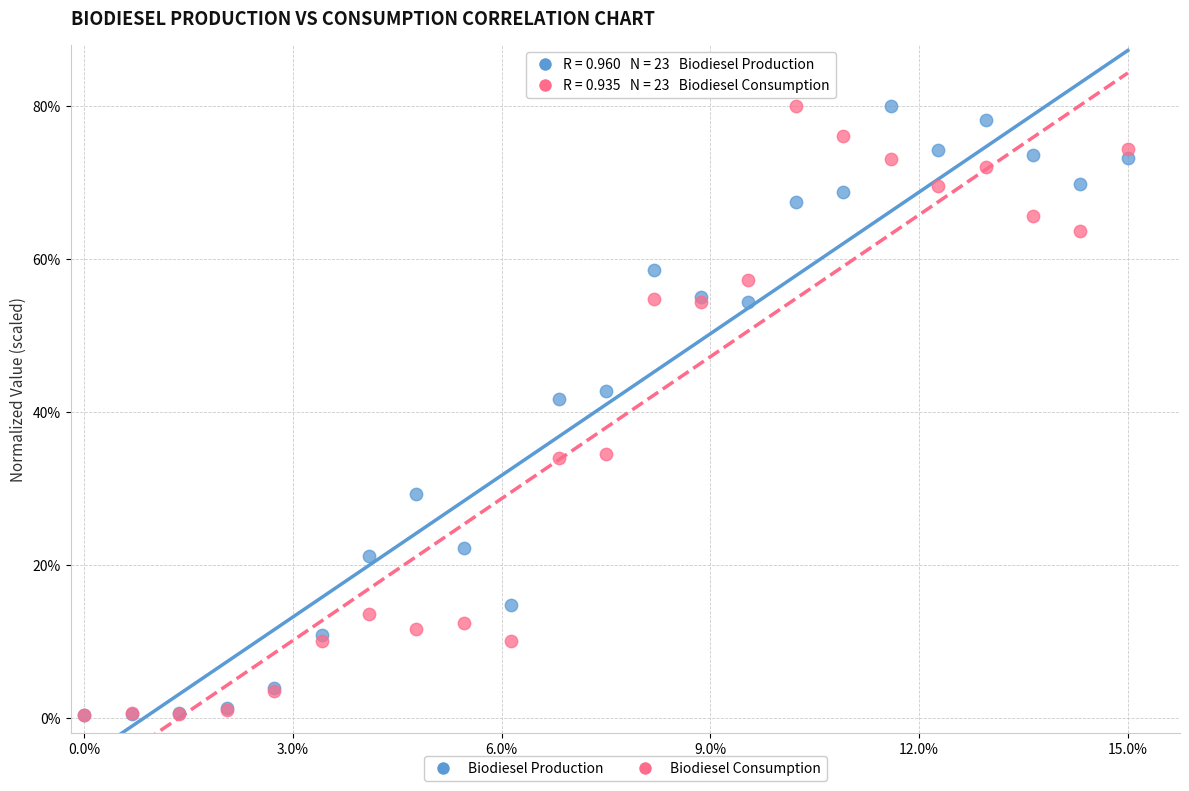

What are all the series names shown in the legend?

Biodiesel Production, Biodiesel Consumption